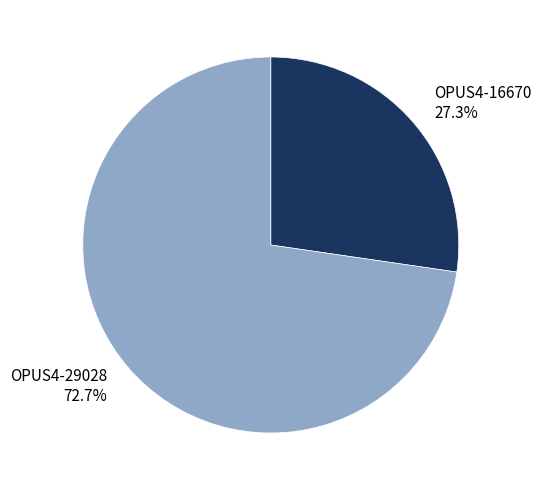

Rank the categories by value from lowest to highest.

OPUS4-16670, OPUS4-29028